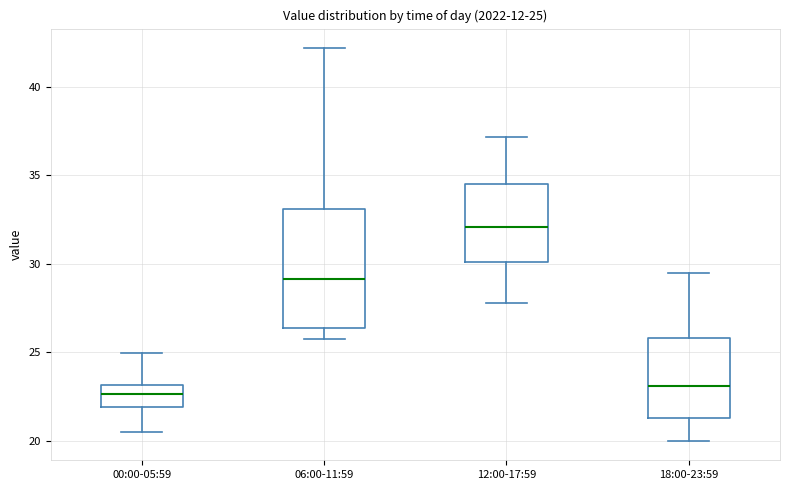

Which box has the highest median line?

12:00-17:59